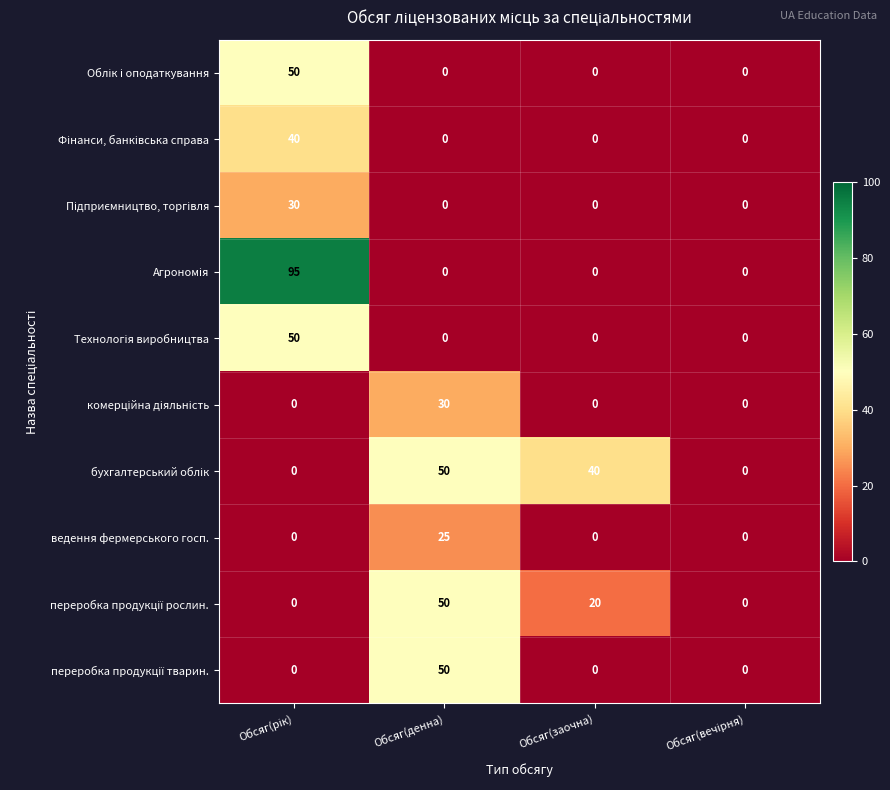

What is the total value across all series at Обсяг(заочна)?

60